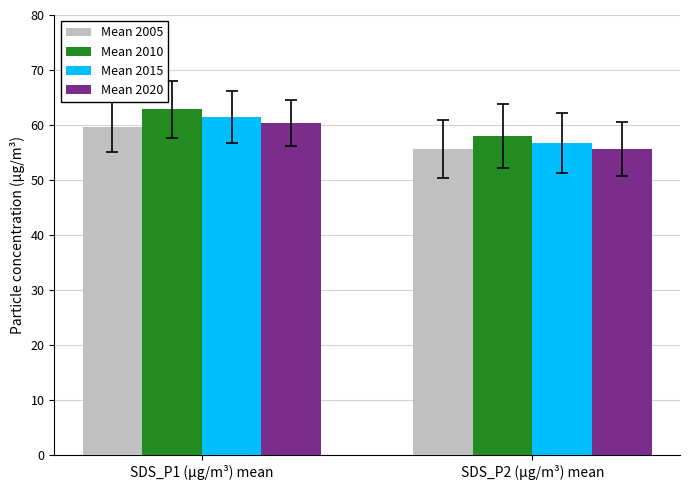

The Mean 2005 series shows 59.7 at SDS_P1 (µg/m³) mean. True or false?

True